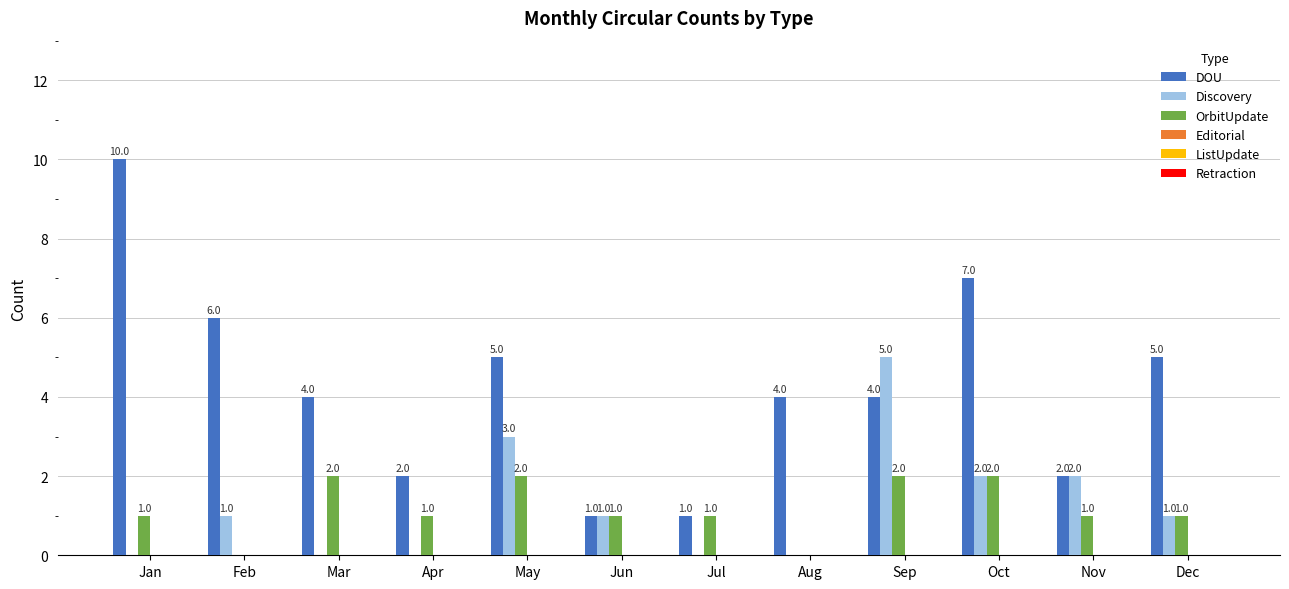

Reading left to right, transcribe all the data shown in this chart.

DOU: Jan=10	Feb=6	Mar=4	Apr=2	May=5	Jun=1	Jul=1	Aug=4	Sep=4	Oct=7	Nov=2	Dec=5
Discovery: Jan=0	Feb=1	Mar=0	Apr=0	May=3	Jun=1	Jul=0	Aug=0	Sep=5	Oct=2	Nov=2	Dec=1
OrbitUpdate: Jan=1	Feb=0	Mar=2	Apr=1	May=2	Jun=1	Jul=1	Aug=0	Sep=2	Oct=2	Nov=1	Dec=1